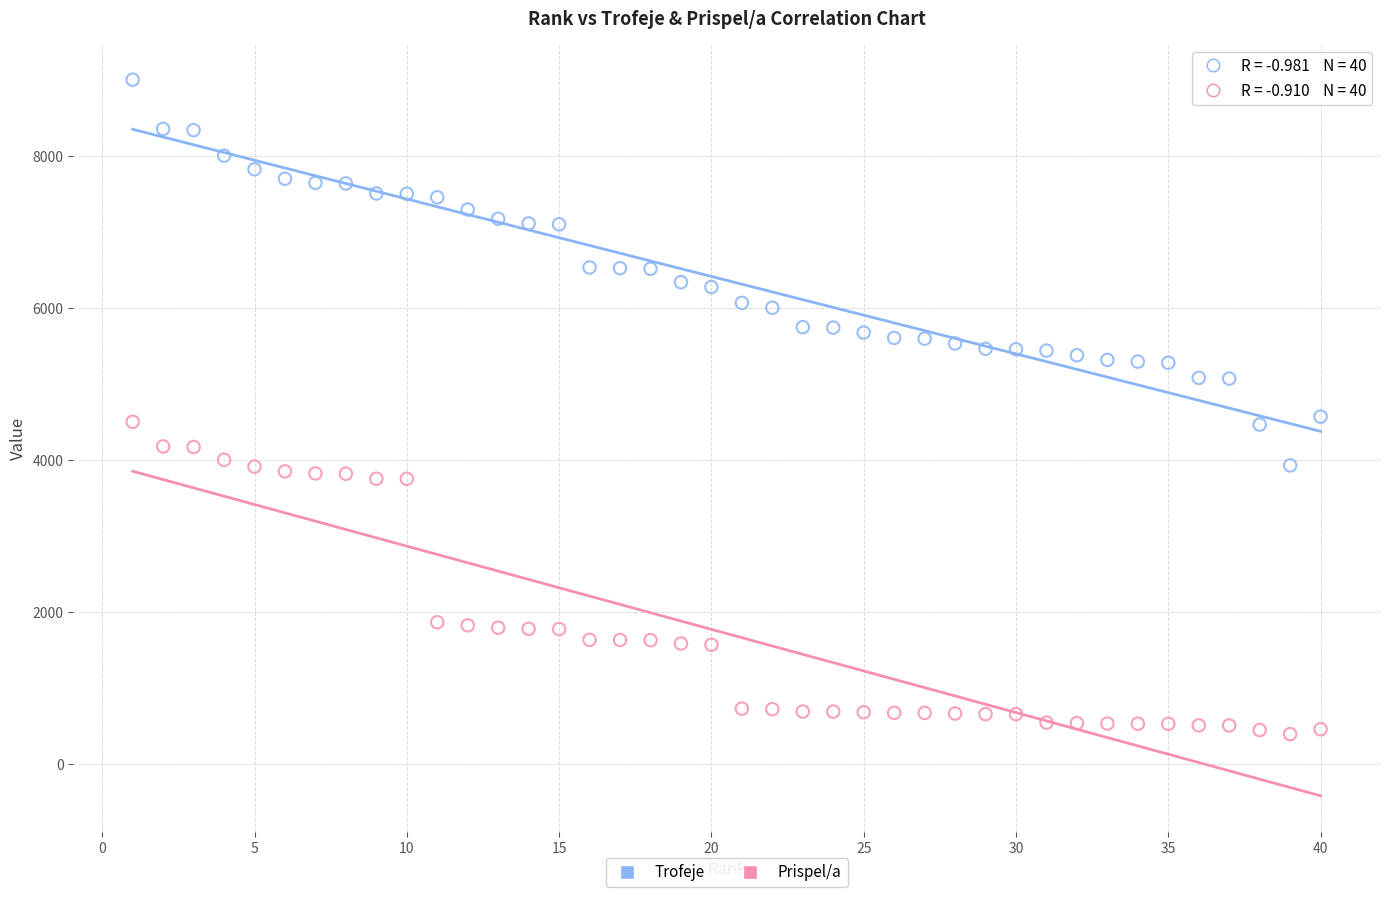

Across all data points, what is the range of X values (max minus min)?

39